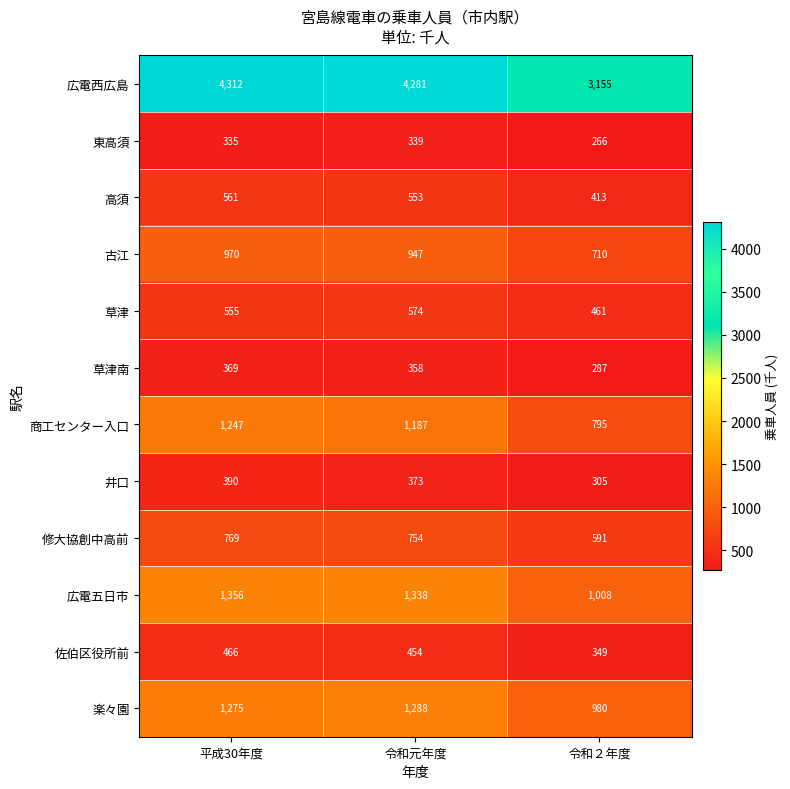

Where is 高須 nearest to the value 487?

令和元年度